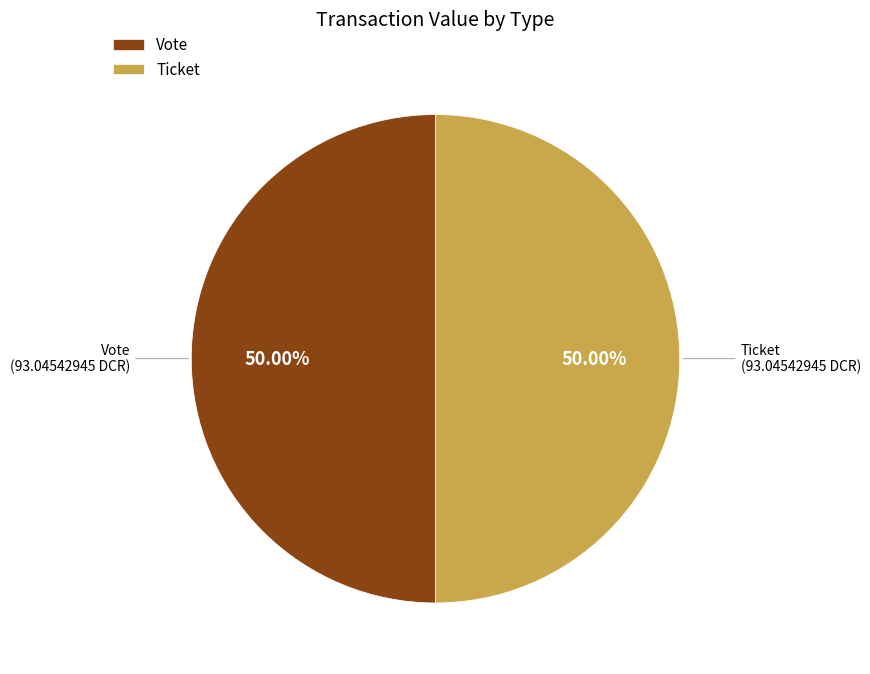

Combined, do Ticket and Vote account for over 50%?

Yes